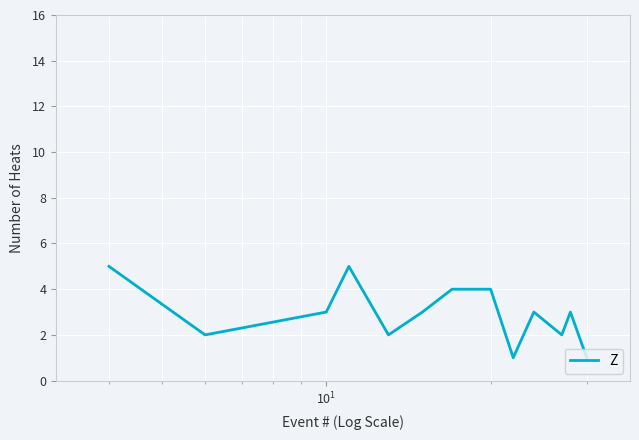

What is the greatest value displayed?

5